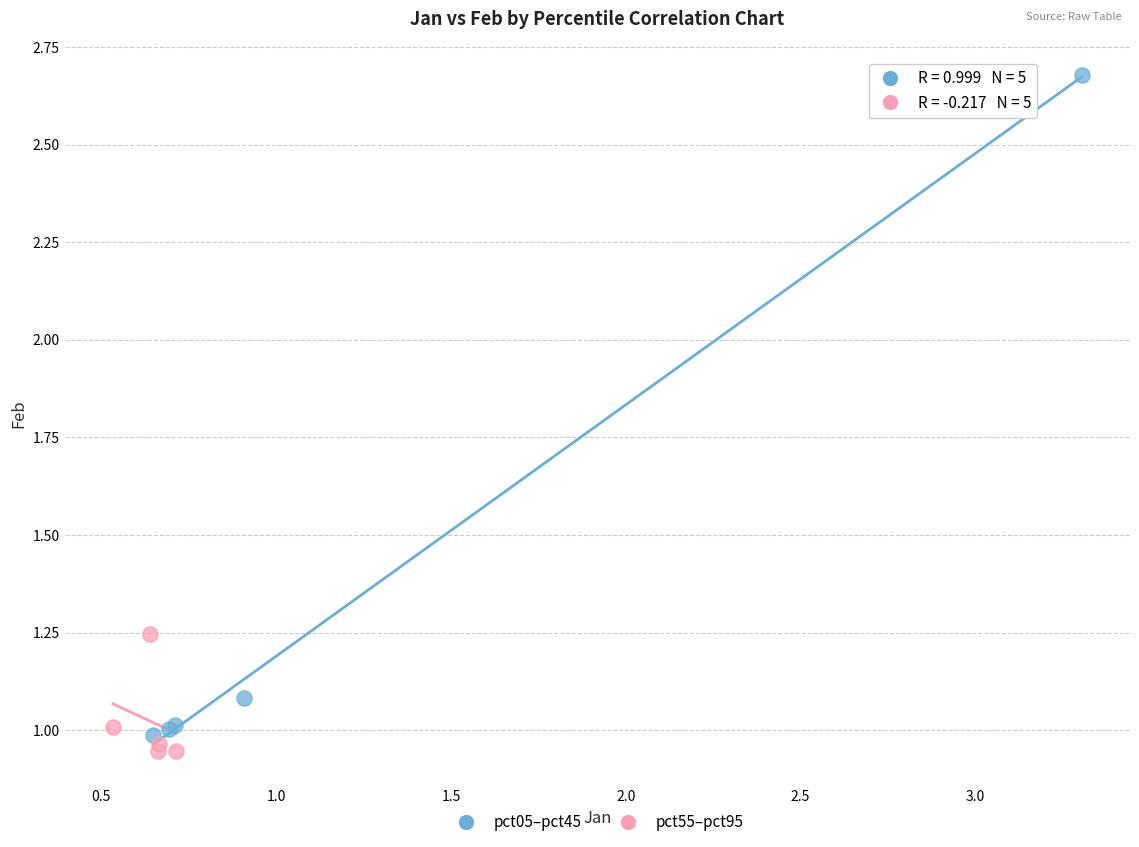

Which series has the largest Y range (max minus min)?

pct05–pct45